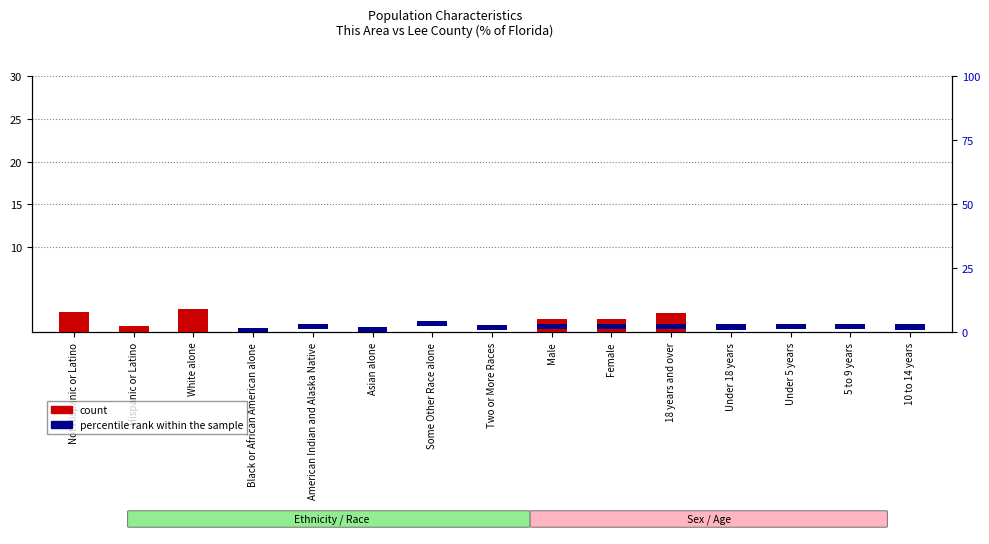

Which label corresponds to the smallest value in the chart?

American Indian and Alaska Native